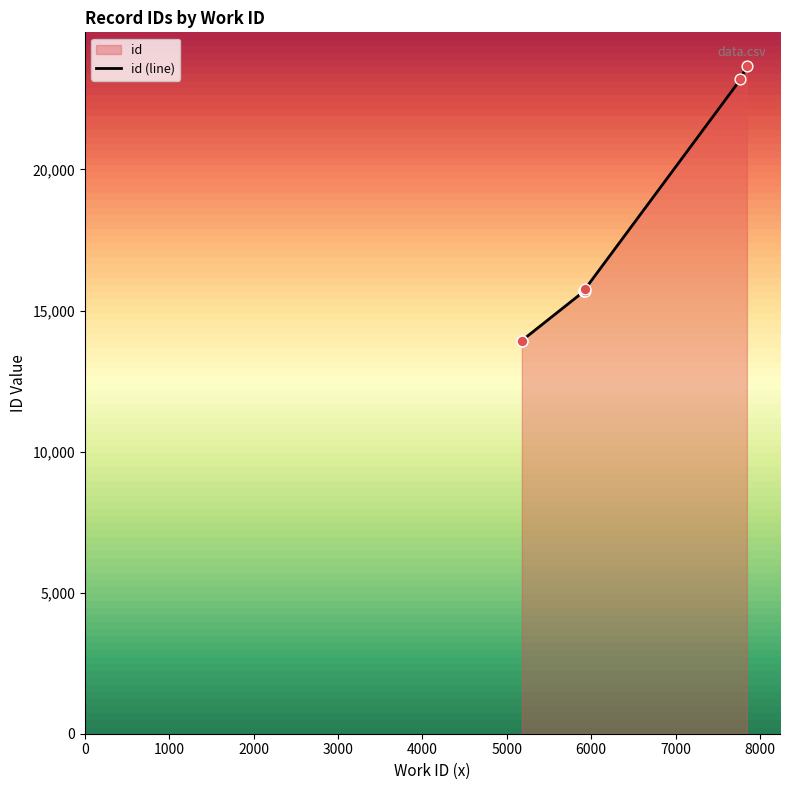

Between 5178 and 5920, which is larger?

5920